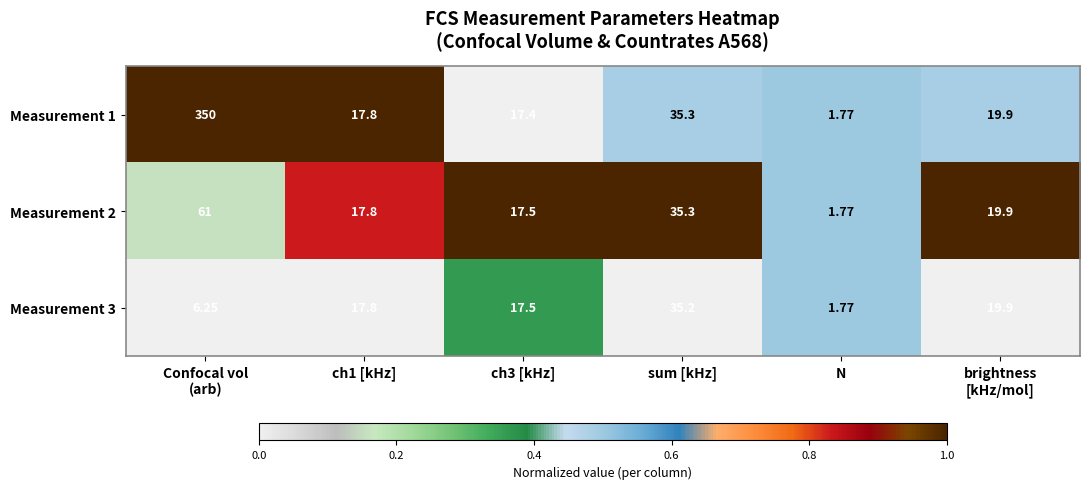

Is the value of Measurement 1 at N greater than the value of Measurement 2 at sum [kHz]?

No